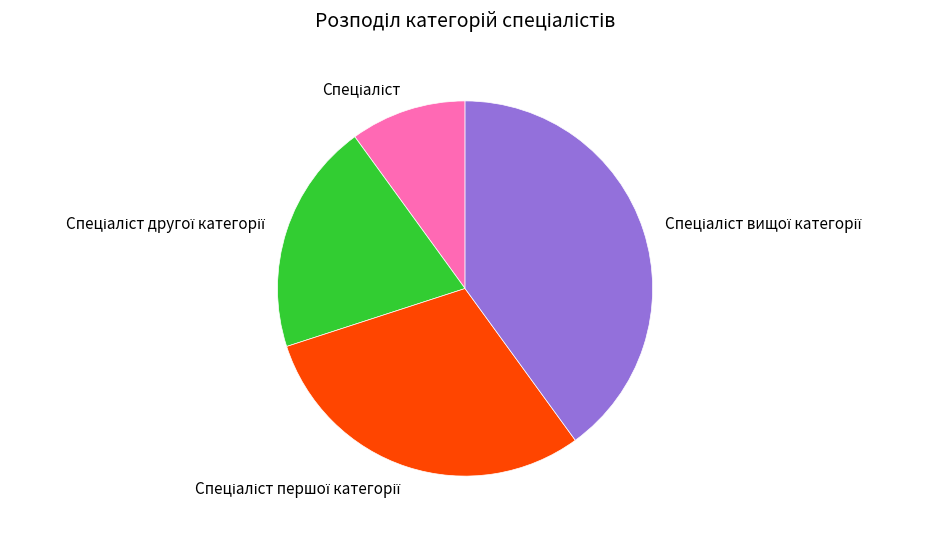

Does any single category account for the majority?

No